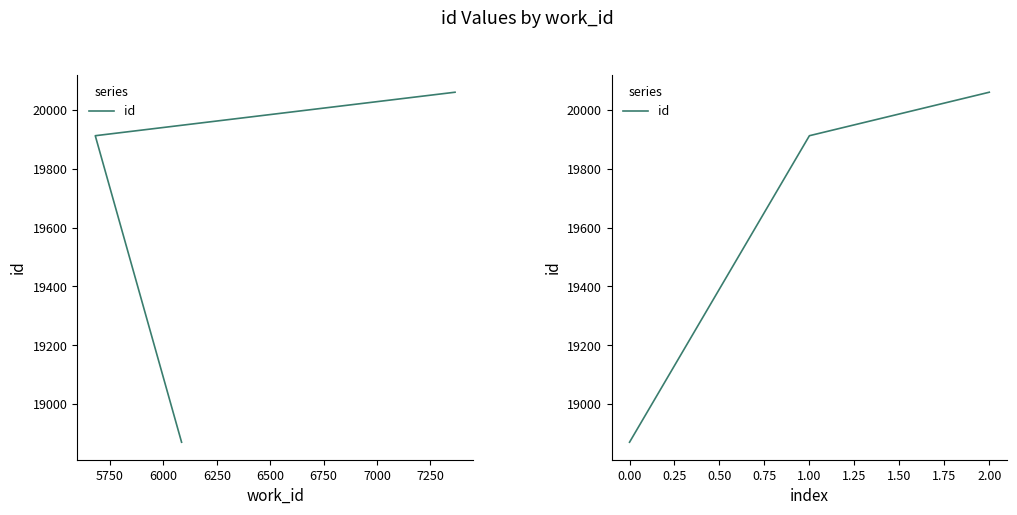

What is the average value?

19615